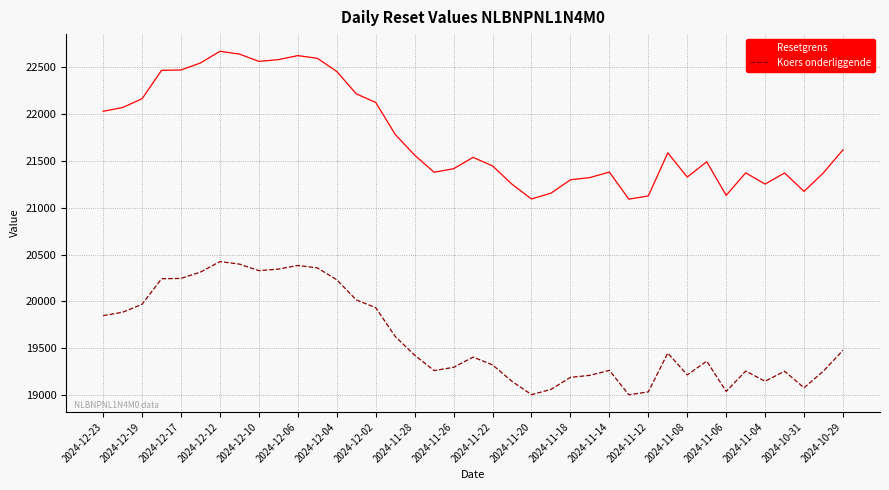

List the series in order of their peak value, lowest first.

Koers onderliggende, Resetgrens